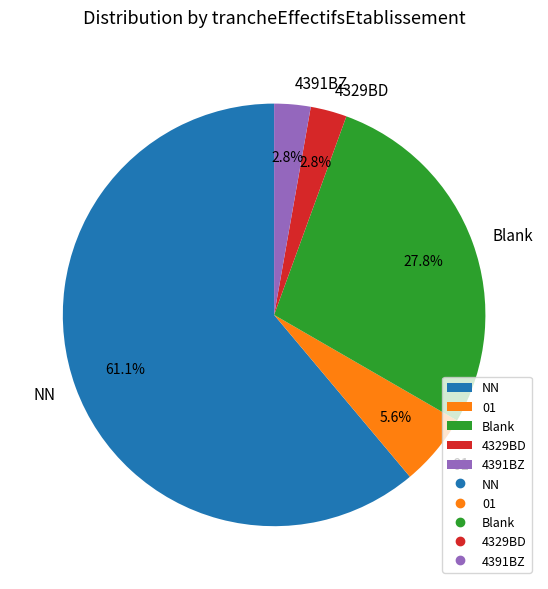

To the nearest percent, what is the difference between the largest and smallest slice percentages?

58%